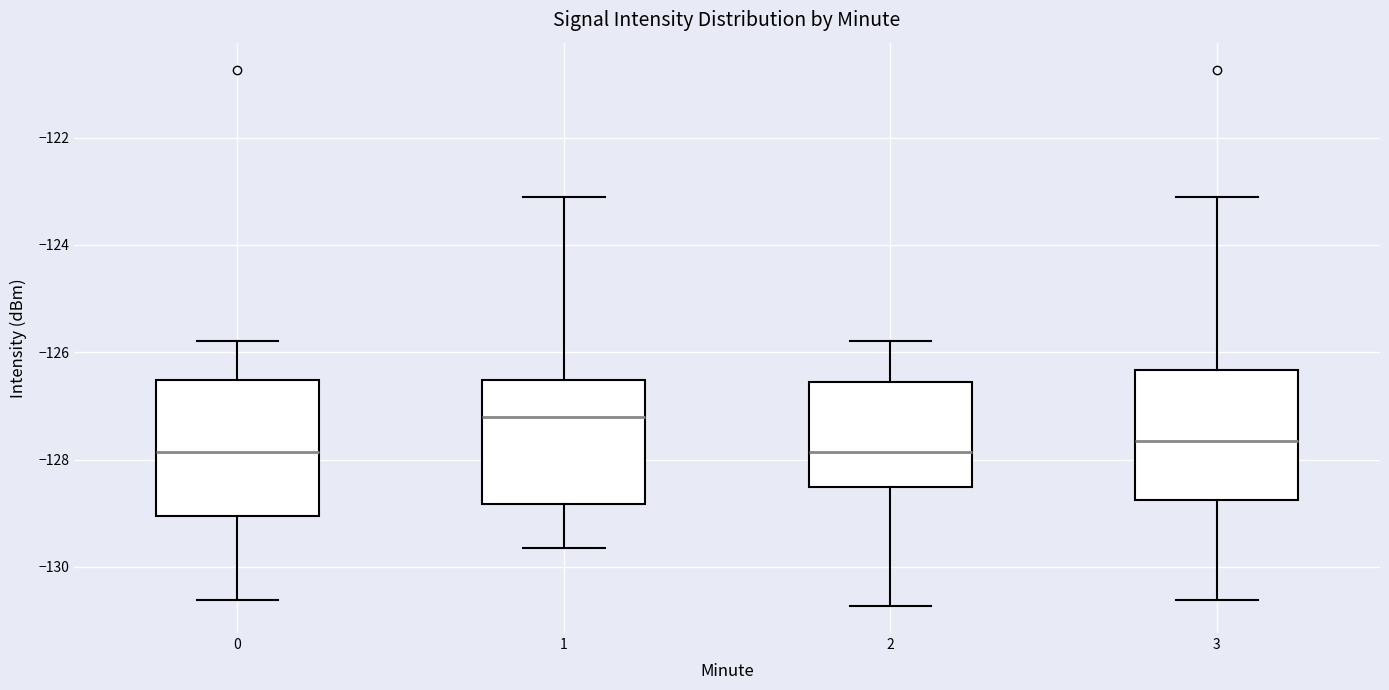

Reading left to right, transcribe this box plot: for each box, give where its median line is, the range the box spans, and where its two whiskers end, as read against the y-axis. The values are not printed on the chart, so give them approximately, as read against the axis.

0: median -127.8, box -129.0 to -126.6, whiskers -130.6 to -125.8
1: median -127.2, box -128.8 to -126.6, whiskers -129.6 to -123.2
2: median -127.8, box -128.6 to -126.6, whiskers -130.8 to -125.8
3: median -127.6, box -128.8 to -126.4, whiskers -130.6 to -123.2